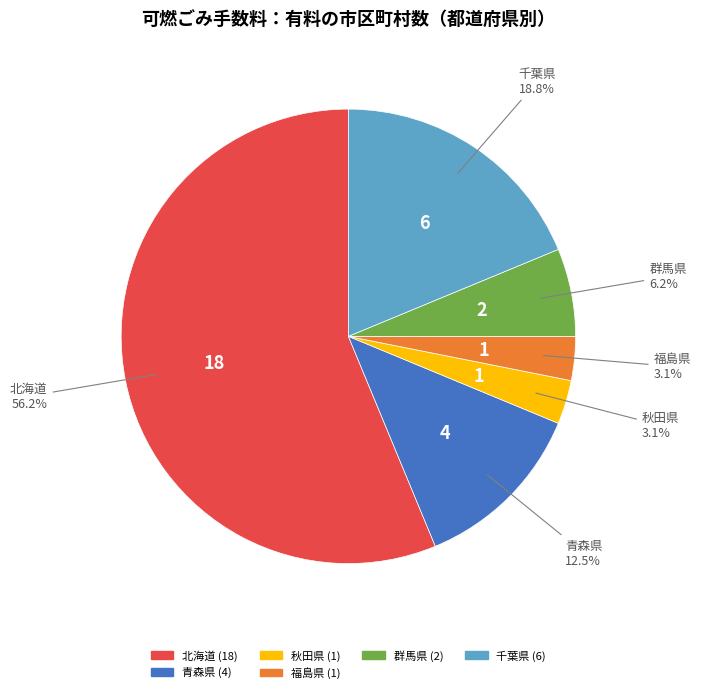

What is the ratio of the value at 福島県 to the value at 群馬県?

0.5